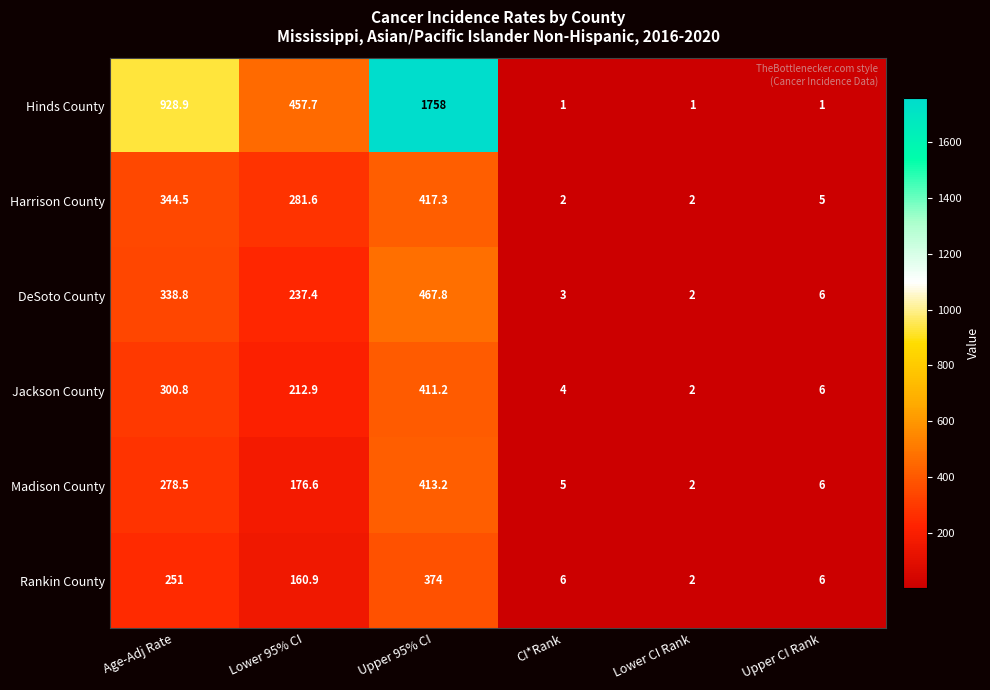

List the series in order of their peak value, lowest first.

Rankin County, Jackson County, Madison County, Harrison County, DeSoto County, Hinds County